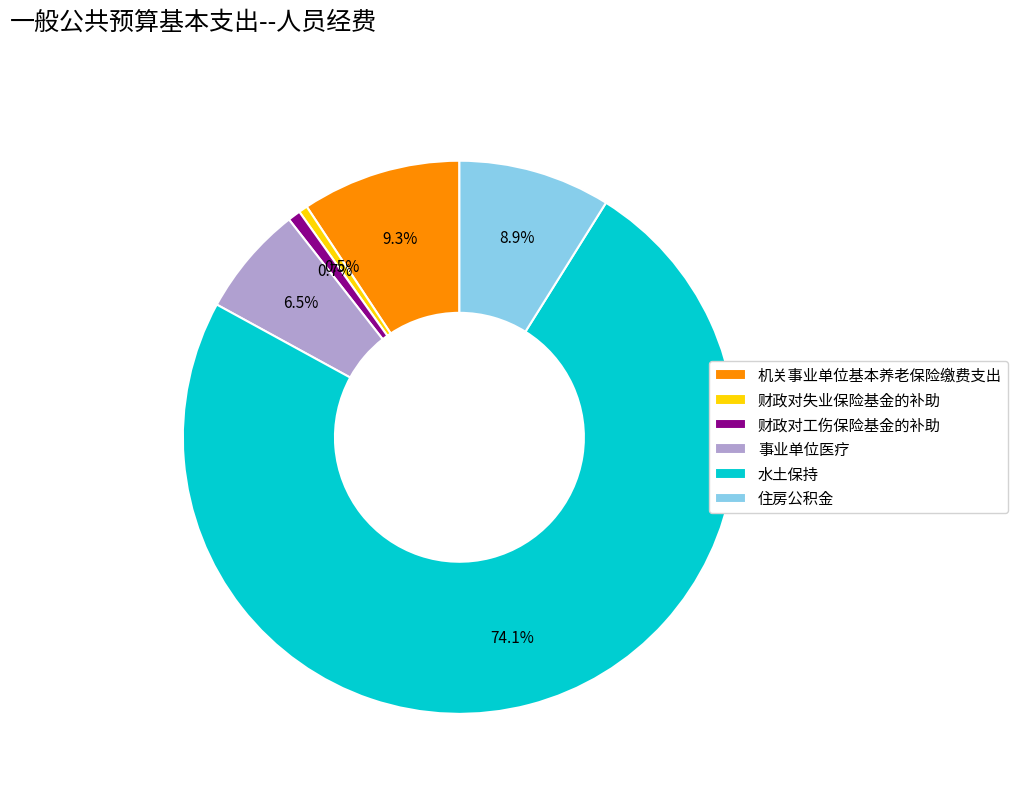

Which category has the biggest portion of the pie?

水土保持